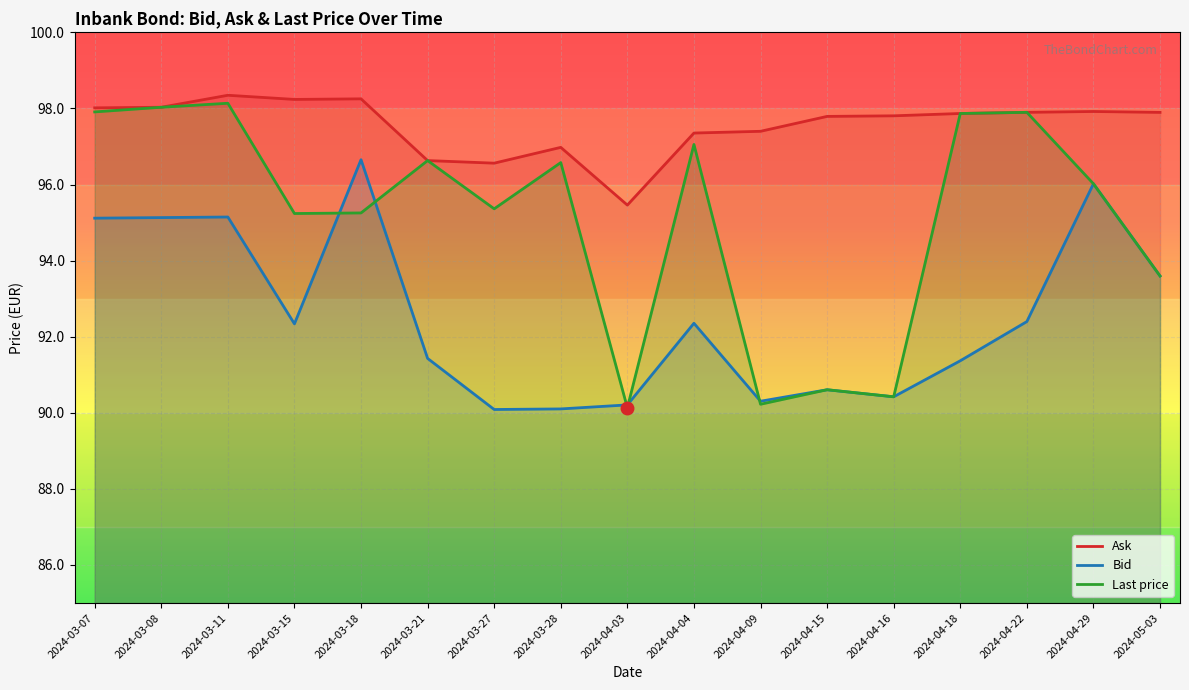

Rank the categories by Last price value from lowest to highest.

2024-04-03, 2024-04-09, 2024-04-16, 2024-04-15, 2024-05-03, 2024-03-15, 2024-03-18, 2024-03-27, 2024-04-29, 2024-03-28, 2024-03-21, 2024-04-04, 2024-04-18, 2024-04-22, 2024-03-07, 2024-03-08, 2024-03-11